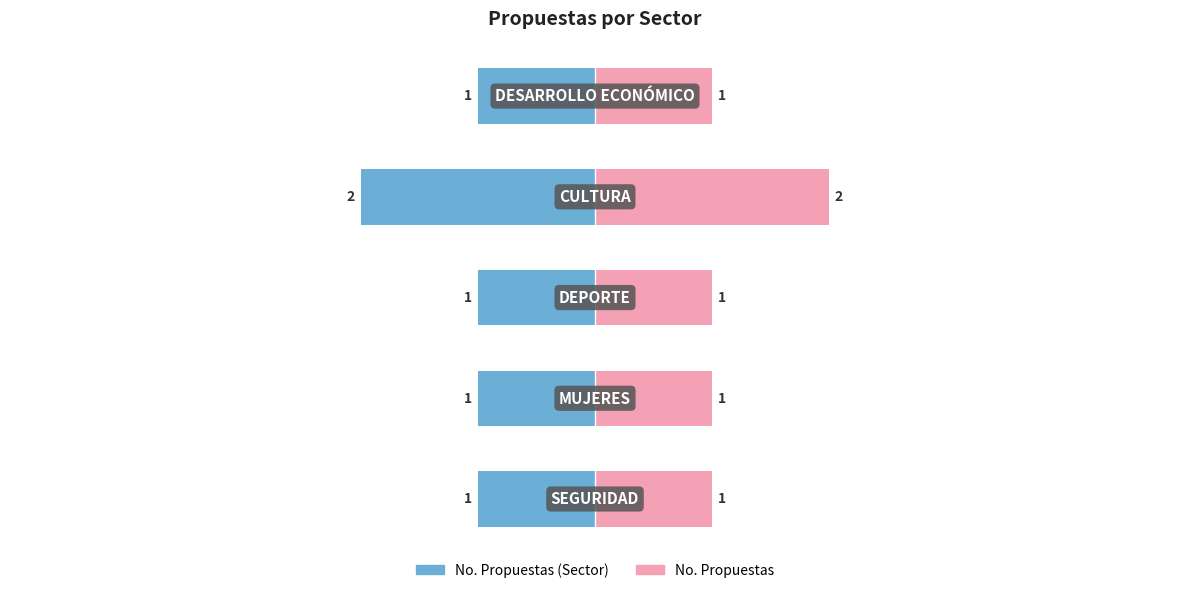

The value of No. Propuestas at 2 is 2. True or false?

False